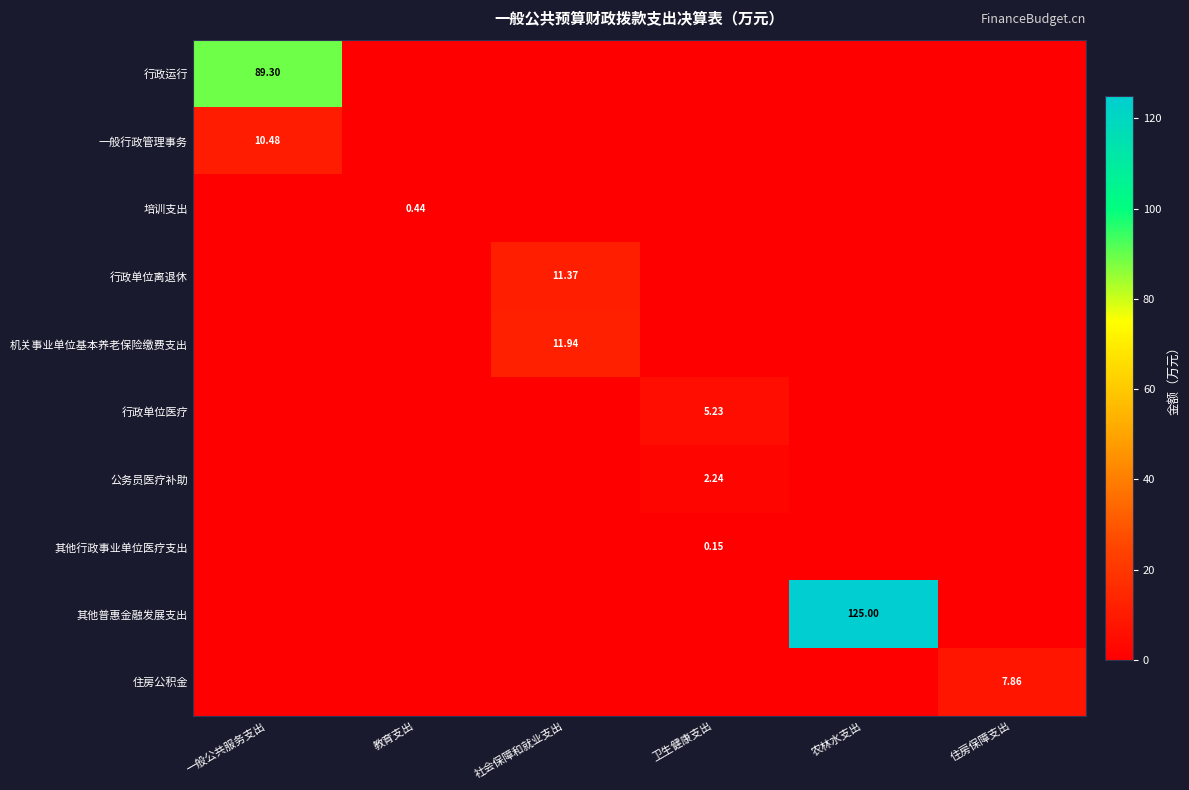

What is the sum of all 行政运行 values?

89.3